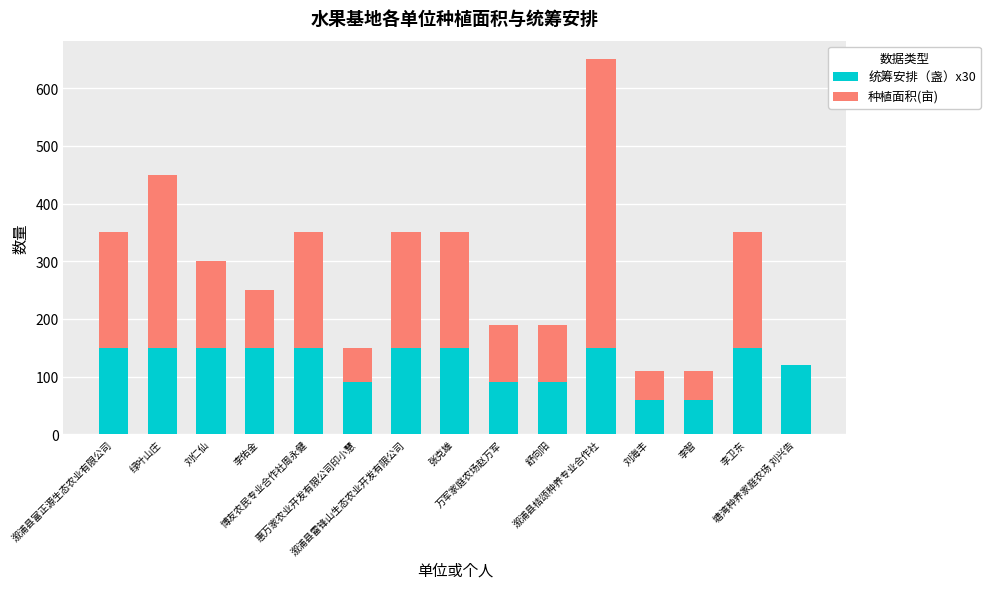

At which category is the sum across all series the highest?

溆浦县桔颂种养专业合作社